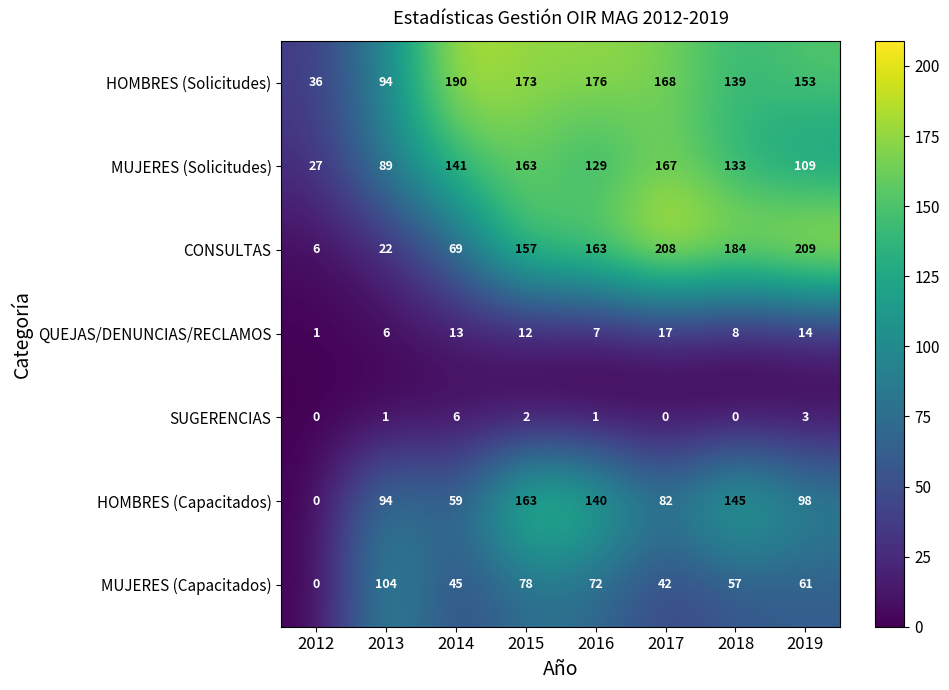

What is the spread (max minus min) of values at 2018?

184